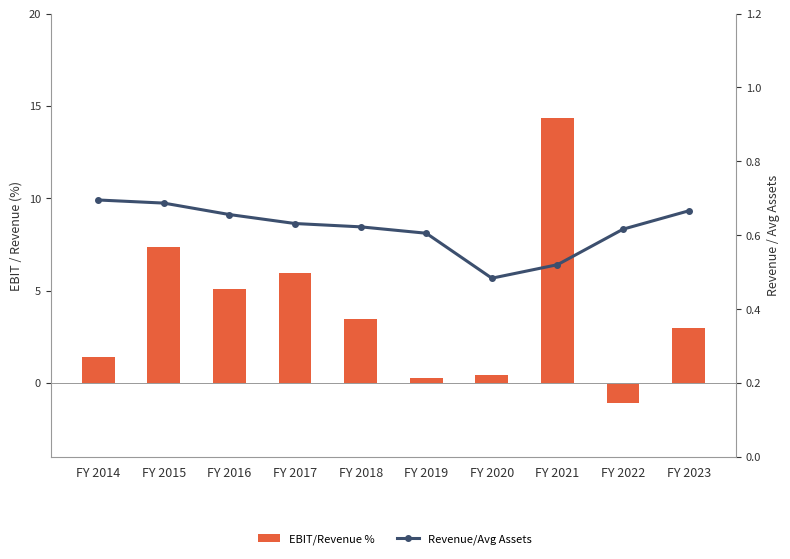

Rank the series by their average value, from lowest to highest.

Revenue/Avg Assets, EBIT/Revenue %